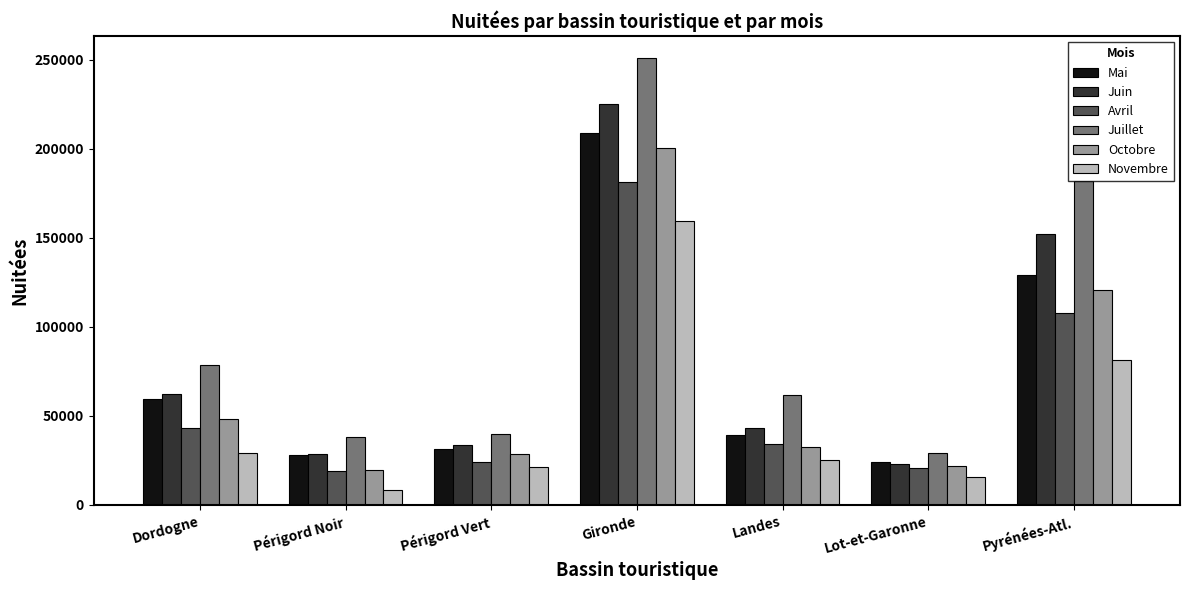

True or false: Octobre has a value of 116079 at Gironde.

False